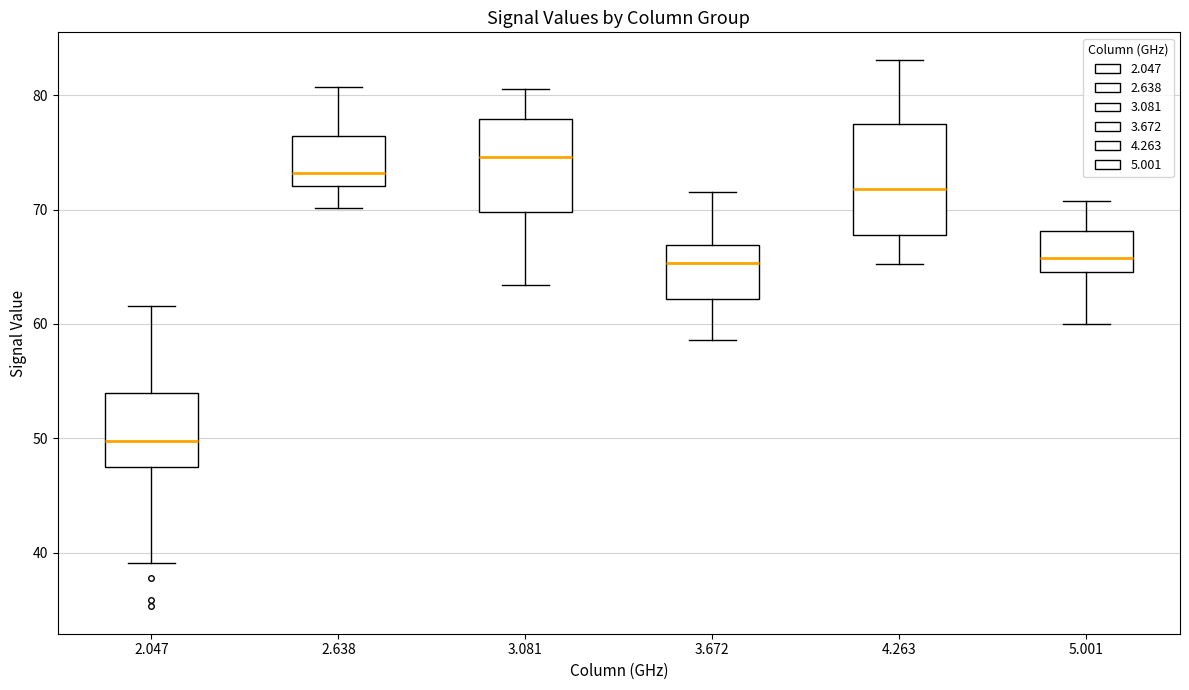

Where is the lower edge of the box at x = 4.263 on the y-axis? The values are not printed on the chart, so give them approximately, as read against the axis.

68